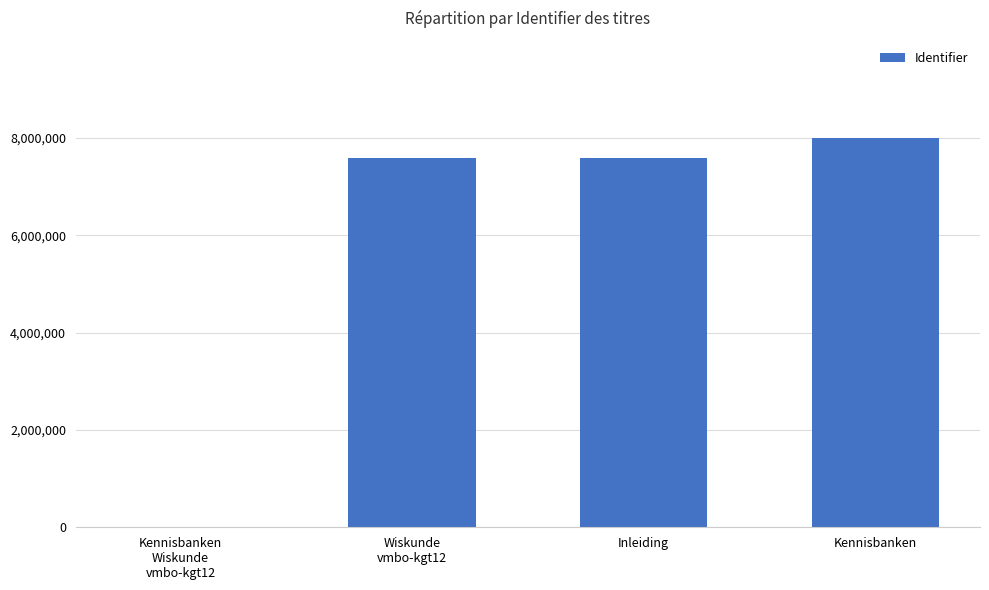

Are the bars horizontal?

No